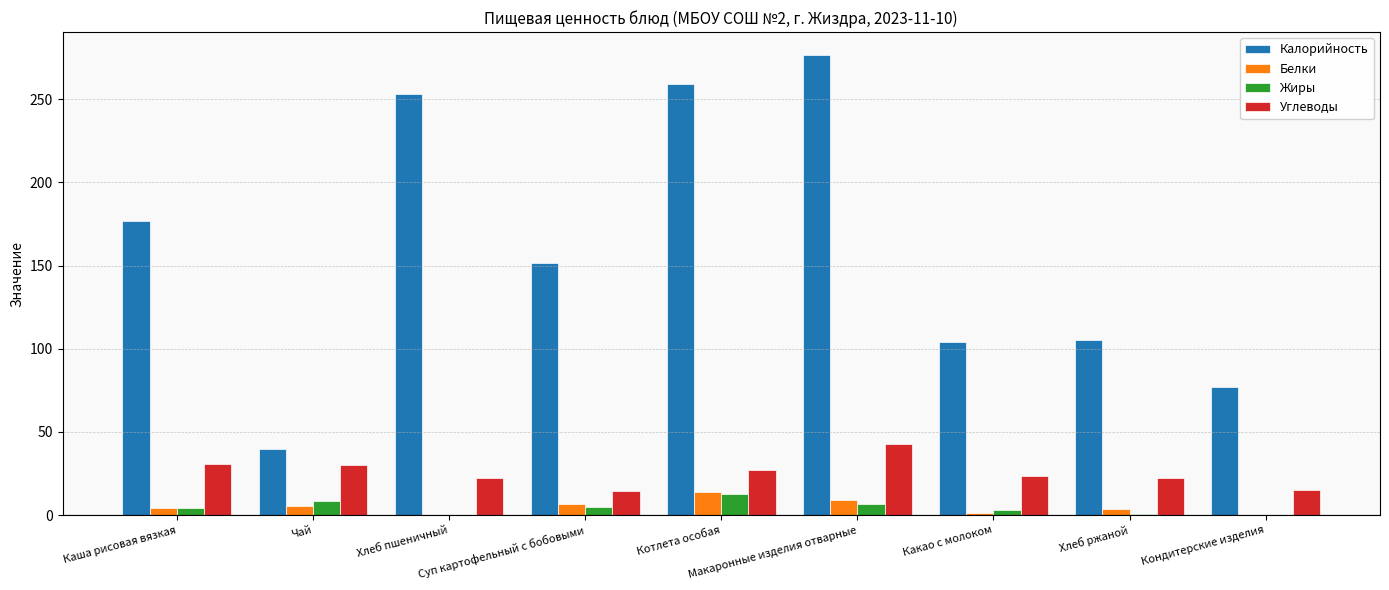

Which series has the widest spread of values?

Калорийность